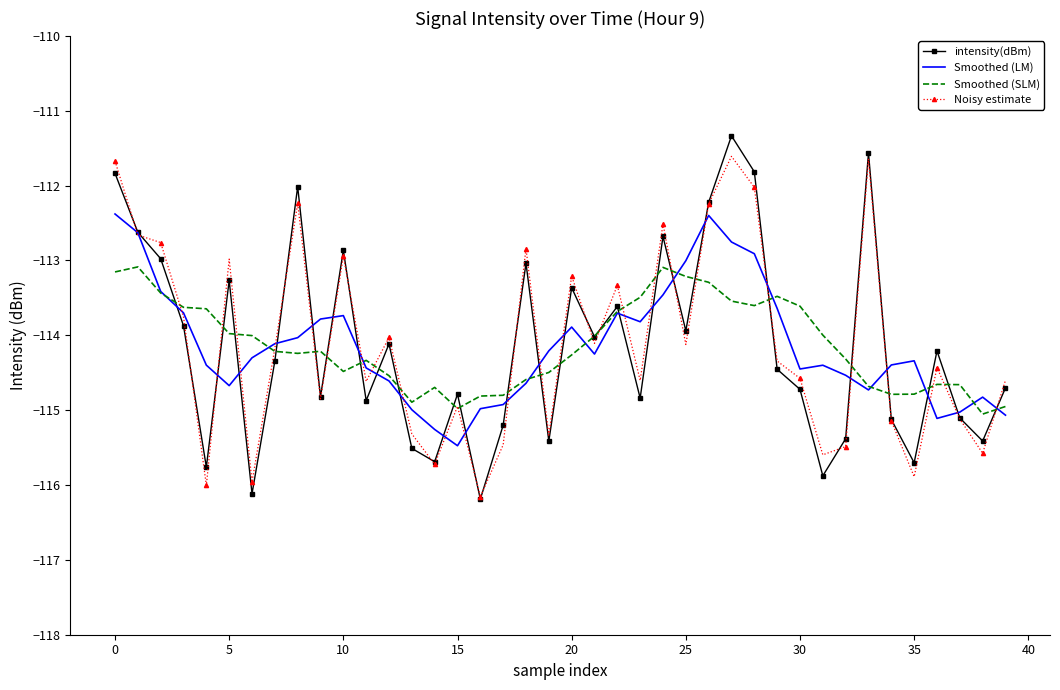

What is the smallest value displayed?

-116.2